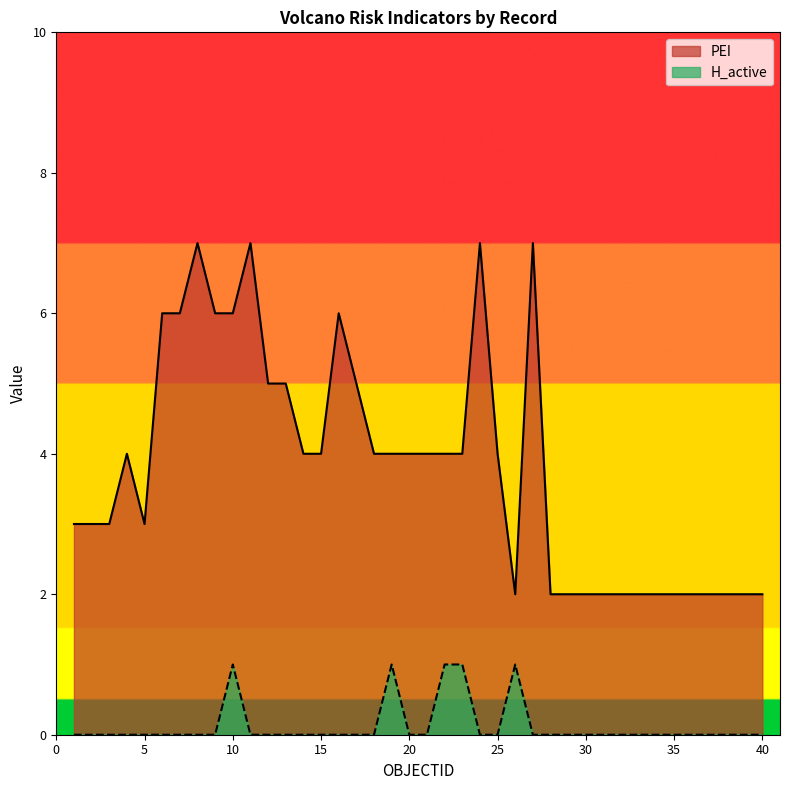

What is the total value across all series at 15?

4